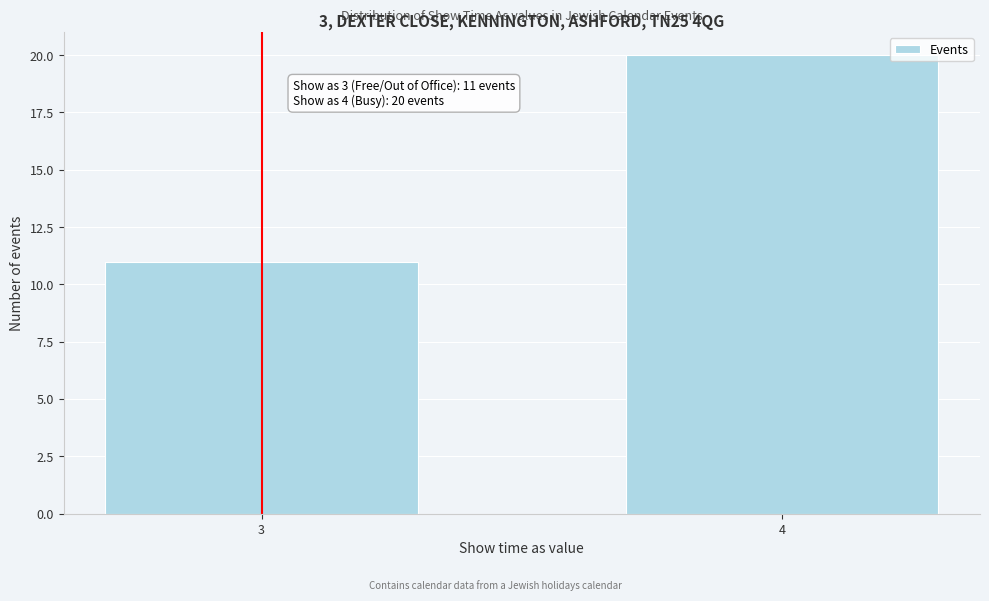

Reading left to right, extract all data points from this chart.

11	20